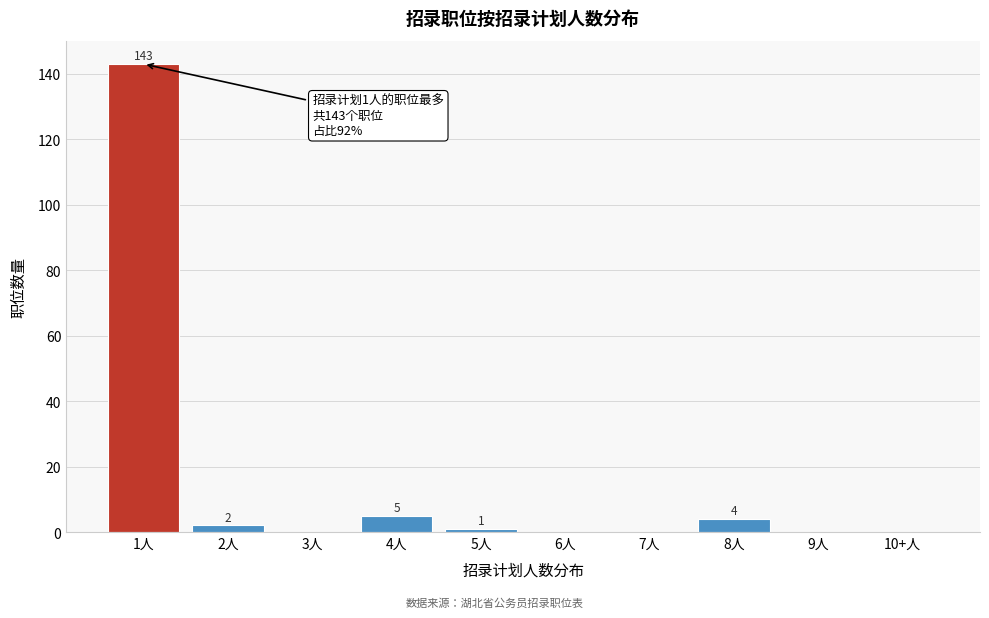

Reading right to left, transcribe all the data shown in this chart.

10+人=0	9人=0	8人=4	7人=0	6人=0	5人=1	4人=5	3人=0	2人=2	1人=143